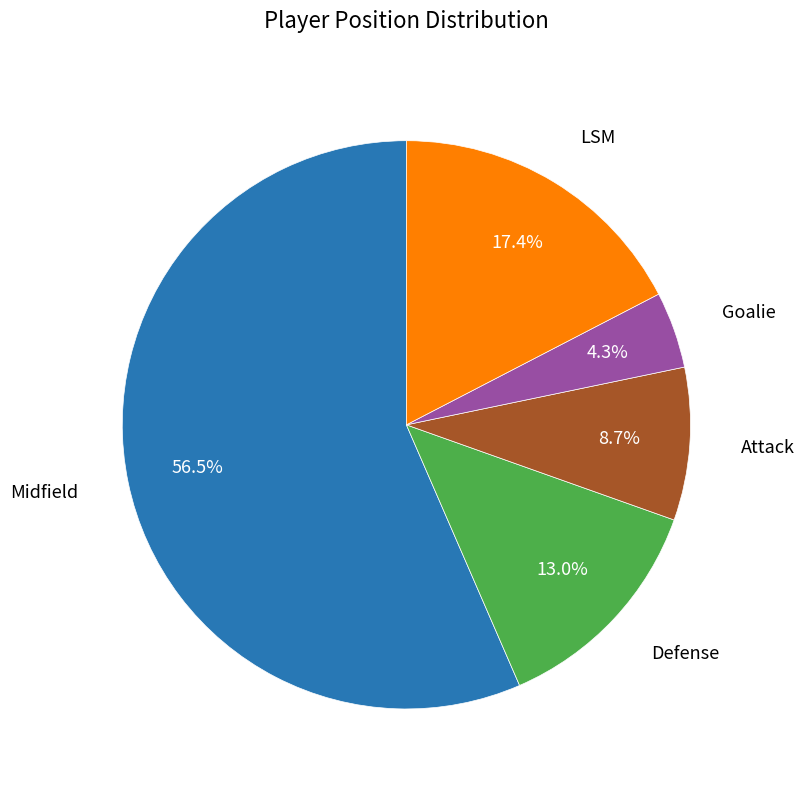

Count the number of slices in the pie.

5